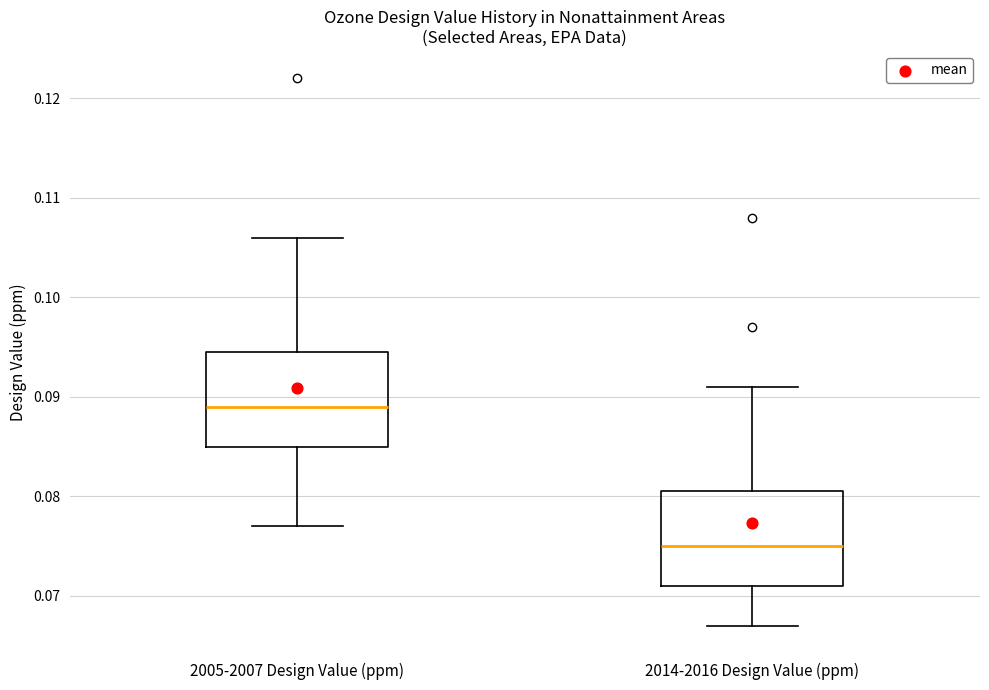

Where does the upper whisker of the box for 2005-2007 Design Value (ppm) end on the y-axis? The values are not printed on the chart, so give them approximately, as read against the axis.

0.106